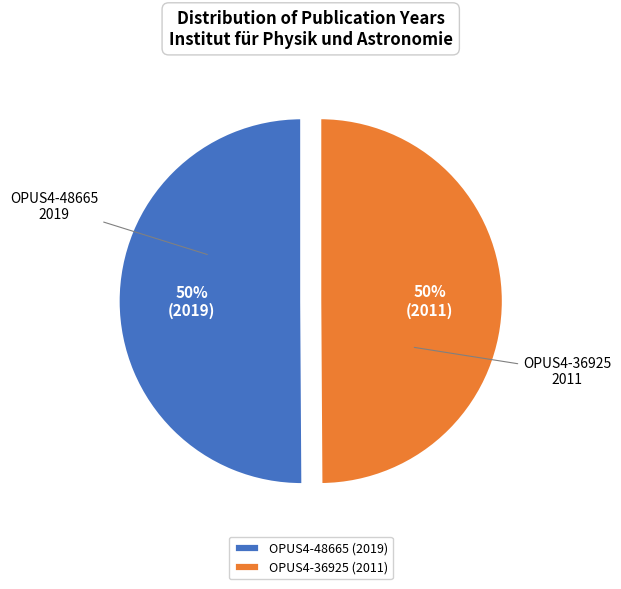

To the nearest percent, what is the combined percentage of OPUS4-36925 (2011) and OPUS4-48665 (2019)?

100%